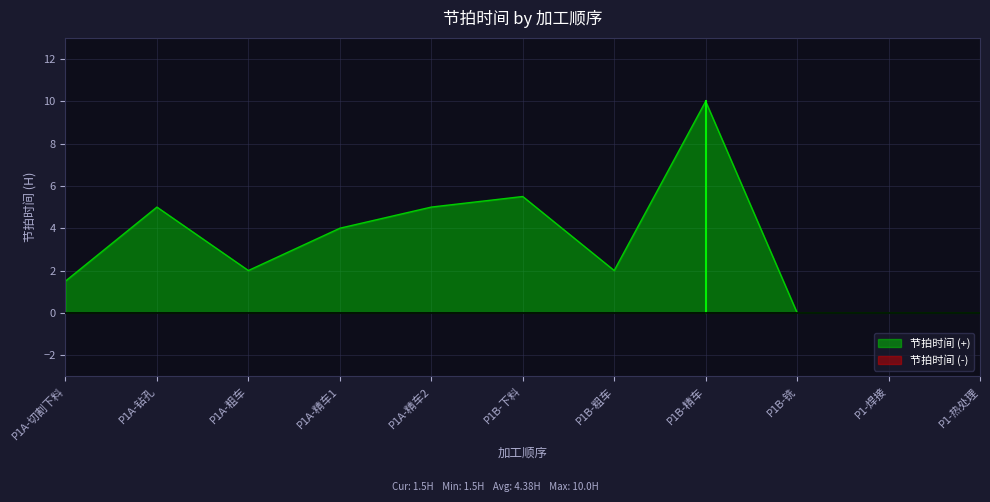

At which category does the data reach its first local peak?

P1A-钻孔